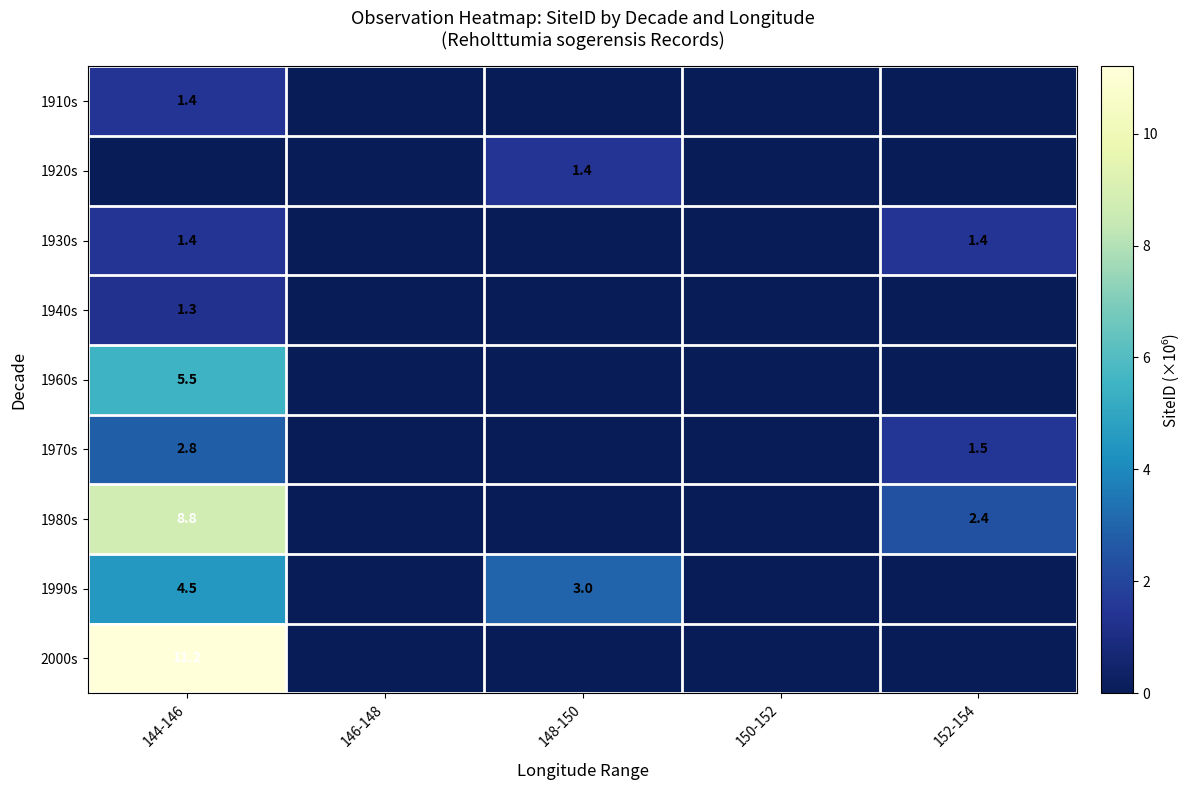

True or false: 1990s has a value of 4.5 at 144-146.

True